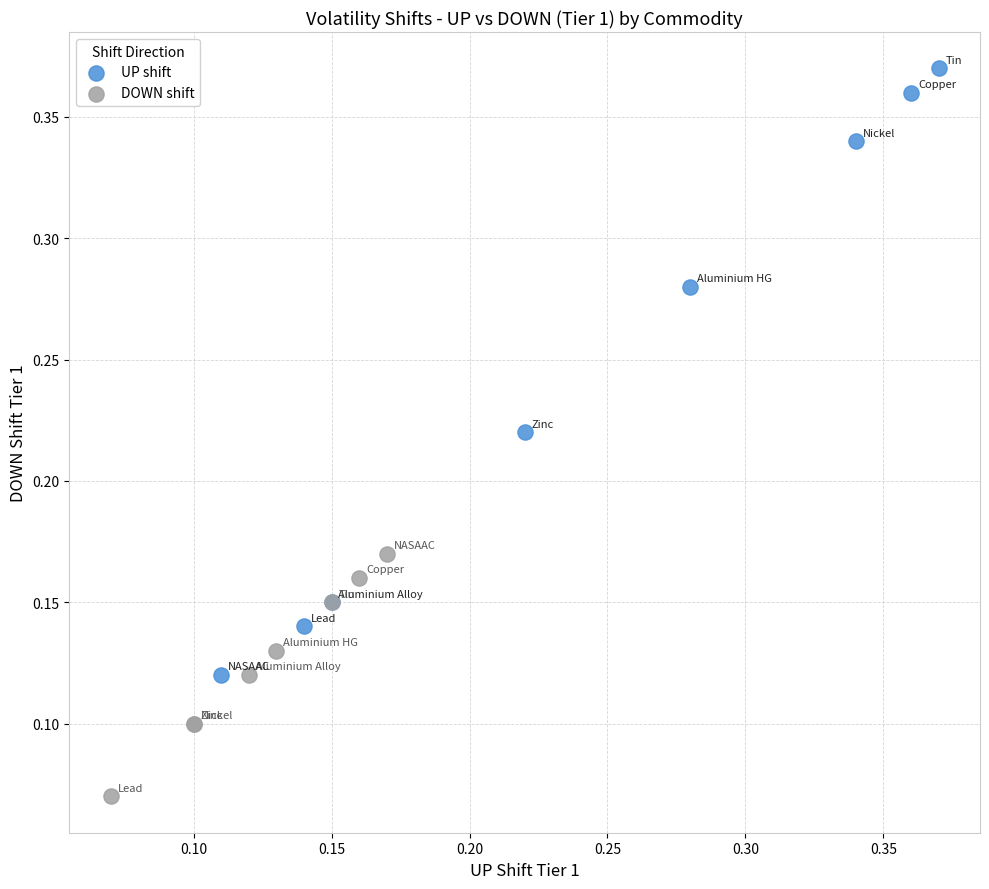

Which series reaches the minimum Y coordinate?

DOWN shift